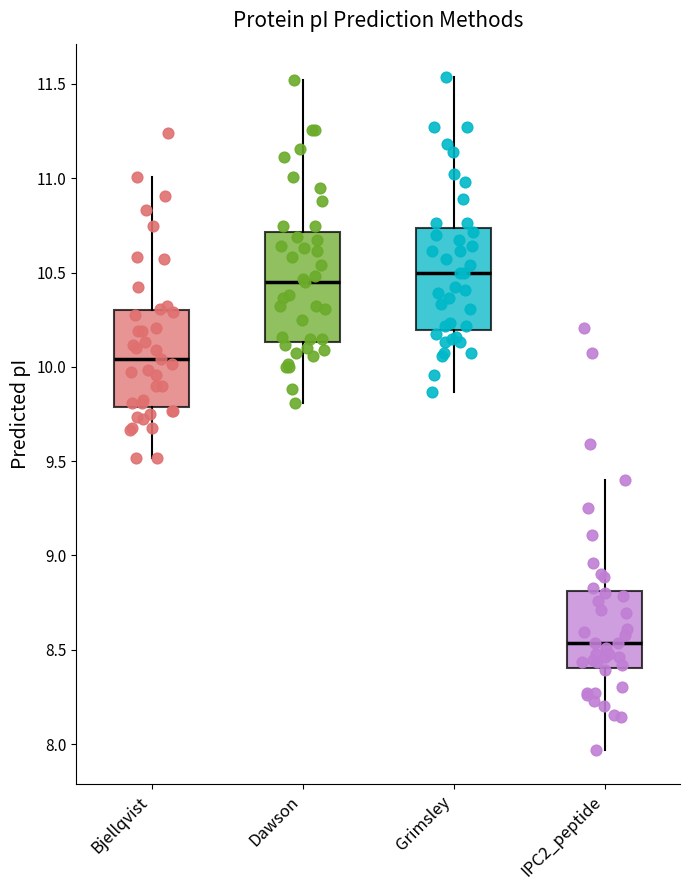

Reading left to right, transcribe this box plot: for each box, give where its median line is, the range the box spans, and where its two whiskers end, as read against the y-axis. The values are not printed on the chart, so give them approximately, as read against the axis.

Bjellqvist: median 10.05, box 9.80 to 10.30, whiskers 9.50 to 11.00
Dawson: median 10.45, box 10.15 to 10.70, whiskers 9.80 to 11.50
Grimsley: median 10.50, box 10.20 to 10.75, whiskers 9.85 to 11.55
IPC2_peptide: median 8.55, box 8.40 to 8.80, whiskers 7.95 to 9.40